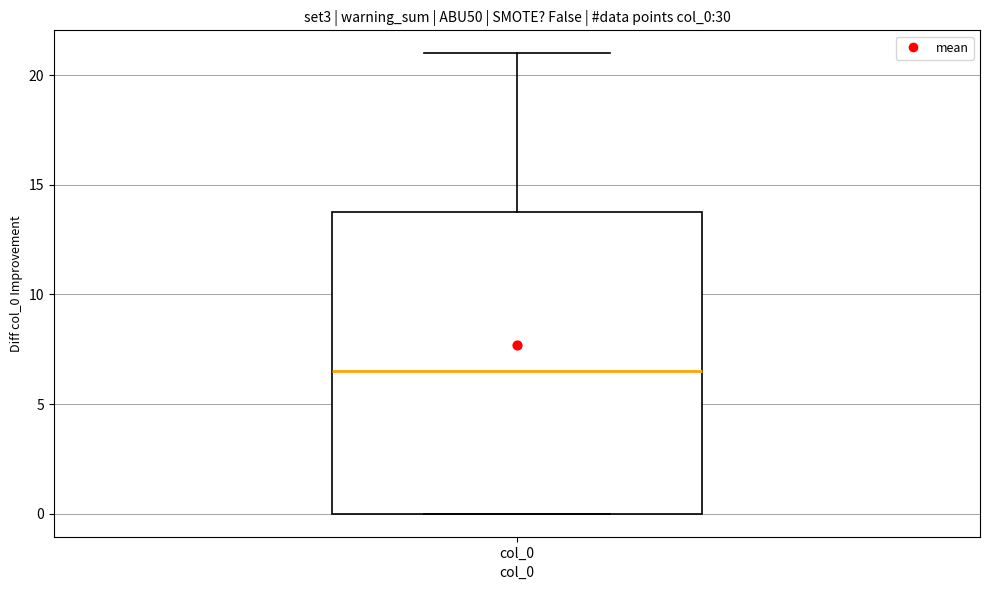

Where does the upper whisker of the box for col_0 end on the y-axis? The values are not printed on the chart, so give them approximately, as read against the axis.

21.0